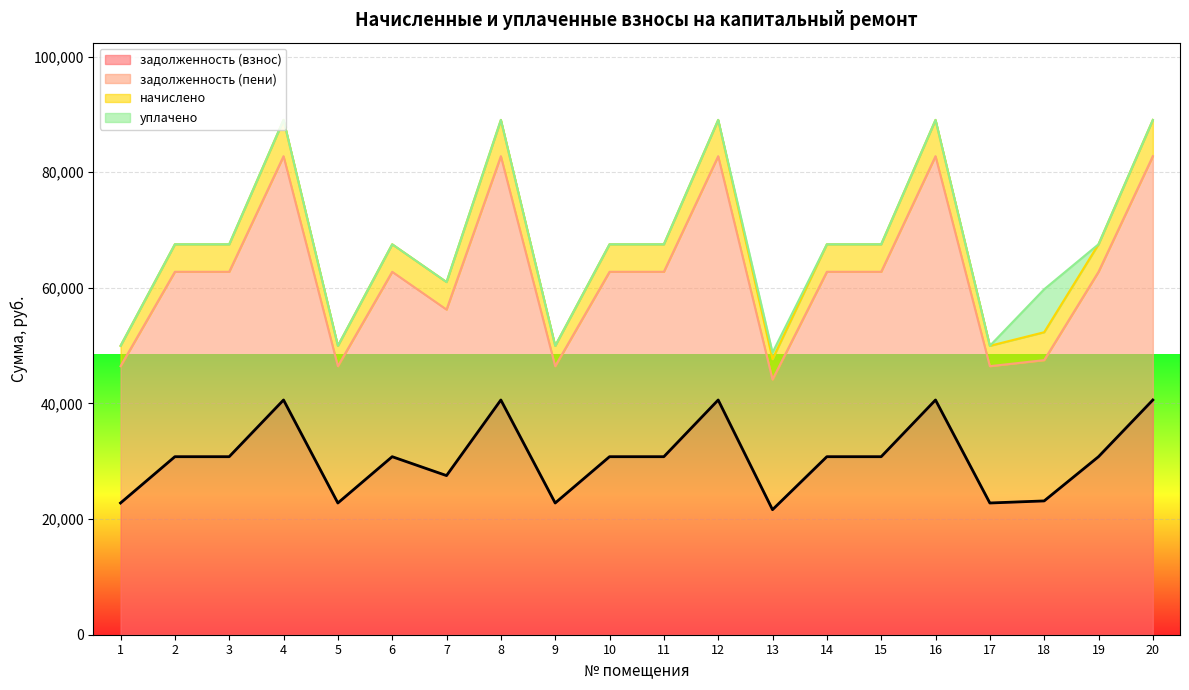

Which category has the lowest value in the начислено series?

13